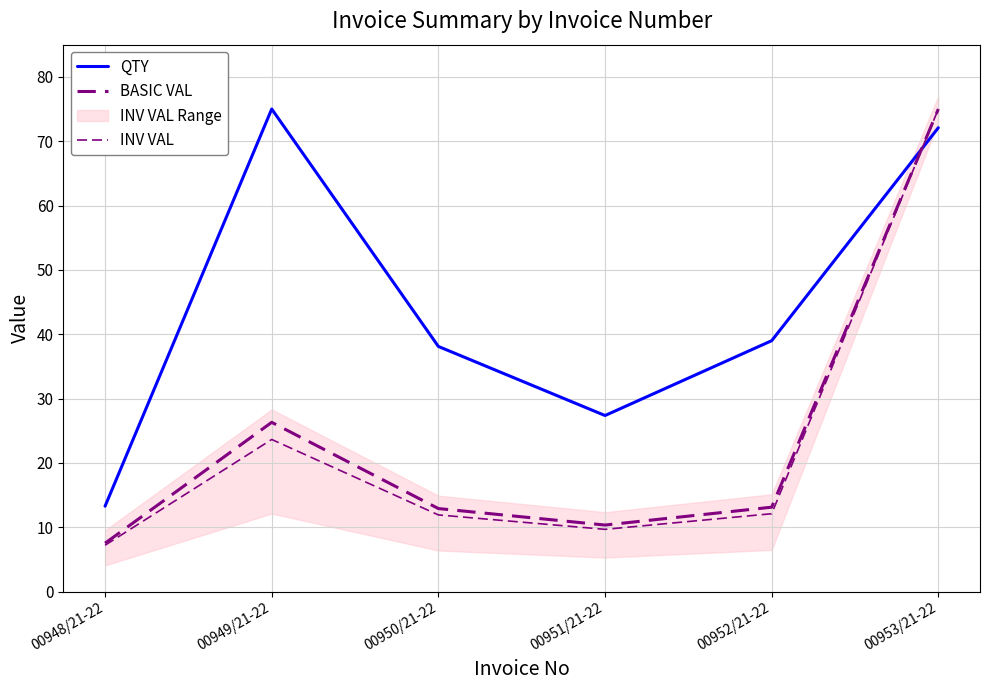

What is the label of the 1st point from the left?

00948/21-22